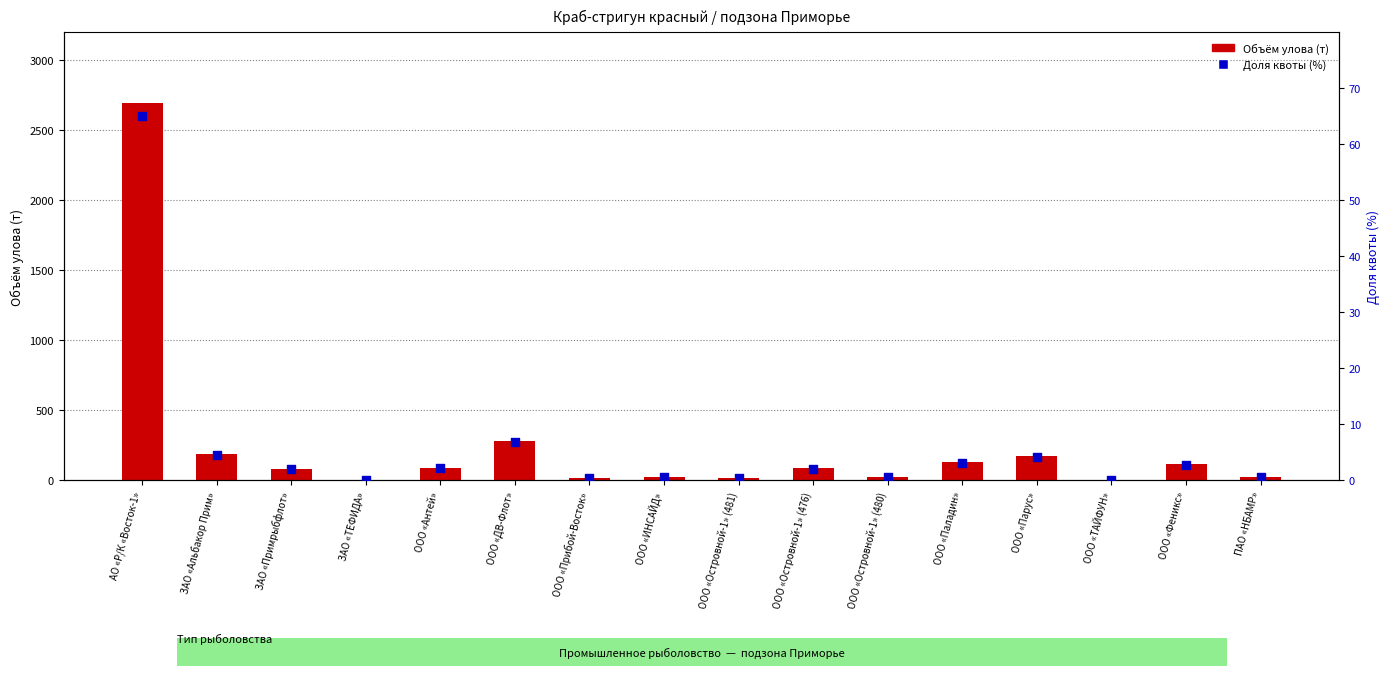

Is the value of Объём улова (т) at ООО «Парус» greater than the value of Доля квоты (%) at ООО «Островной-1» (476)?

Yes